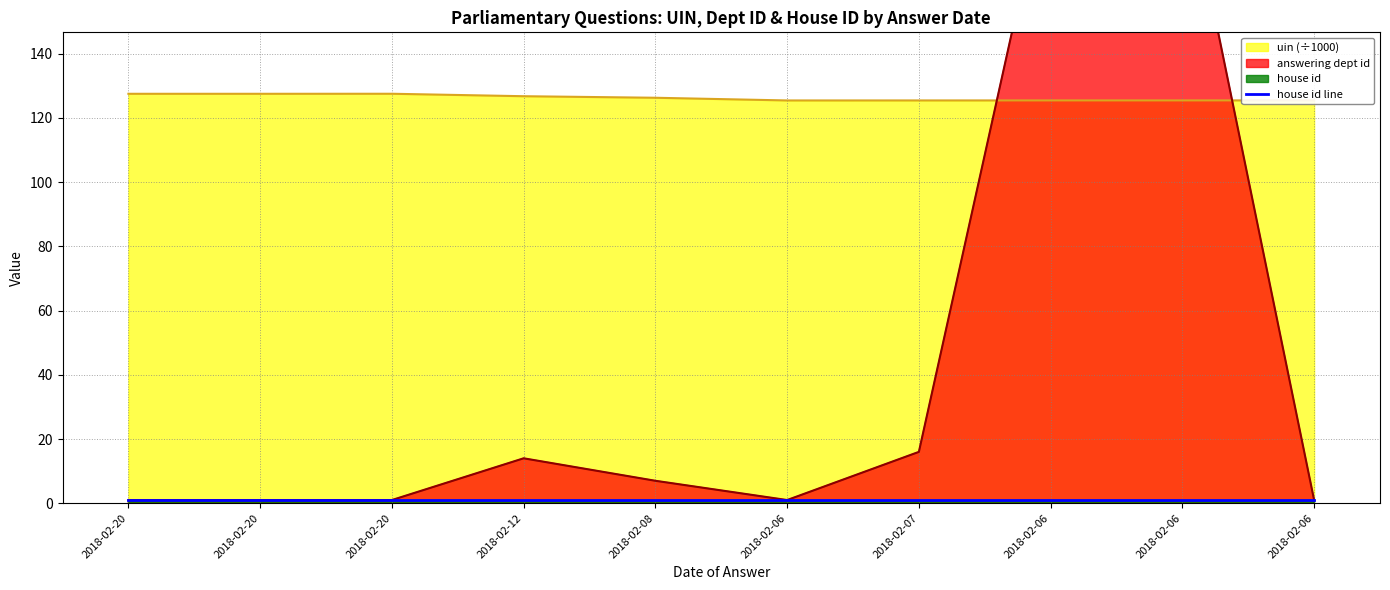

How many intersections are there between answering dept id and uin?

2